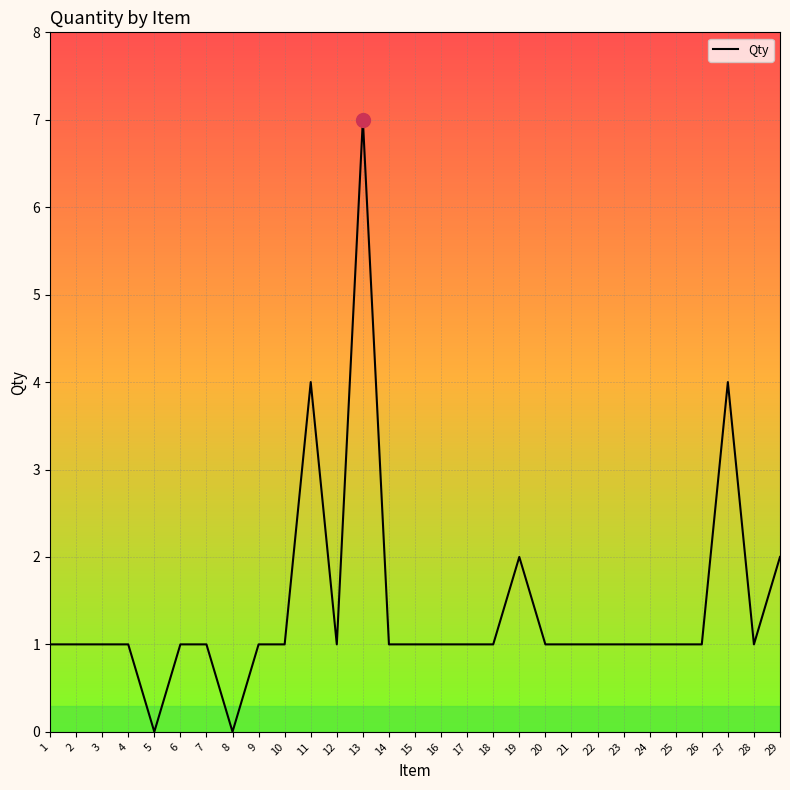

Which category has the highest value across all series?

13